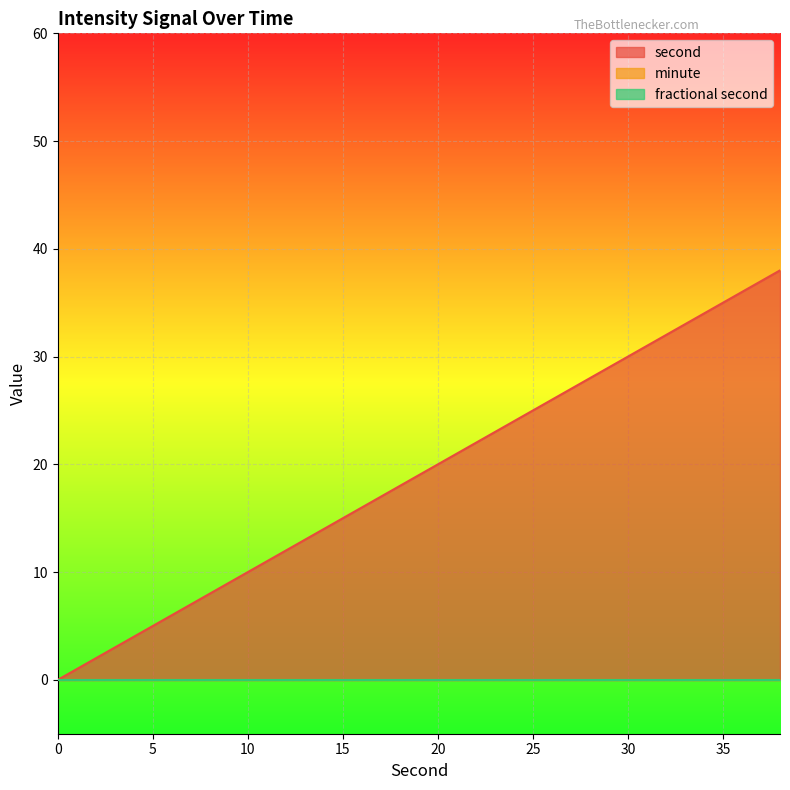

Reading right to left, what are all the values shown in this chart?

second: 38	36	34	32	30	28	26	24	22	20	18	16	14	12	10	8	6	4	2	0
minute: 0	0	0	0	0	0	0	0	0	0	0	0	0	0	0	0	0	0	0	0
fractional second: 0	0	0	0	0	0	0	0	0	0	0	0	0	0	0	0	0	0	0	0